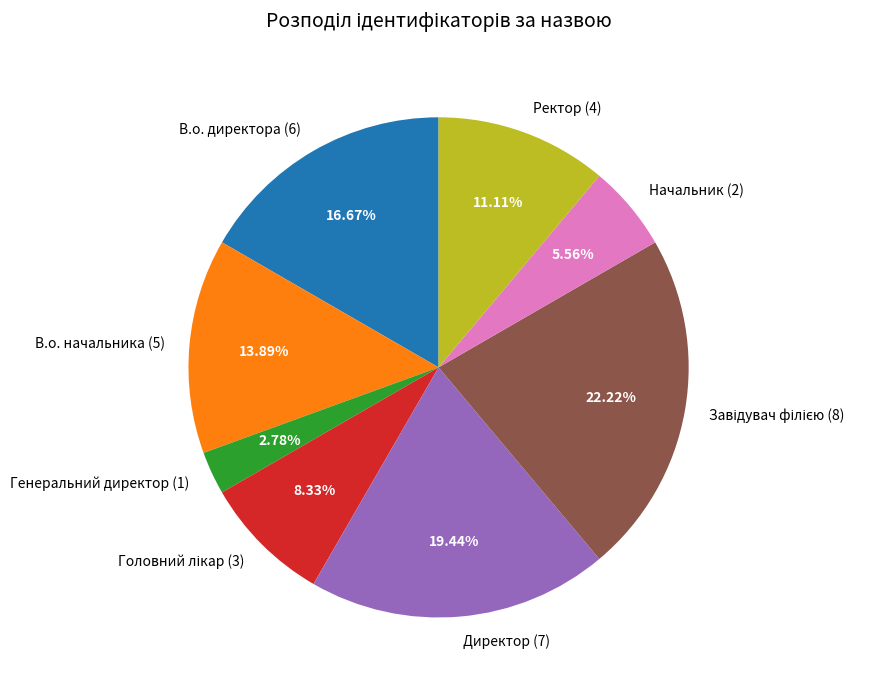

Approximately how many times larger is the value at В.о. директора (6) compared to Начальник (2)?

3.0